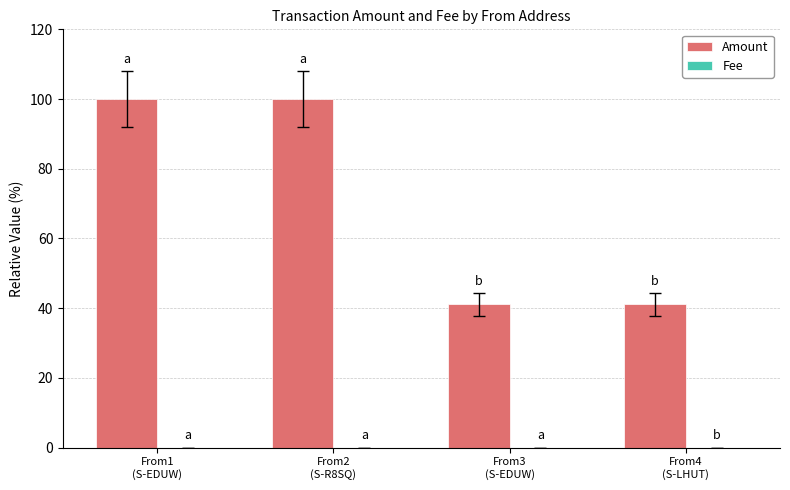

How many distinct data groups are displayed?

2